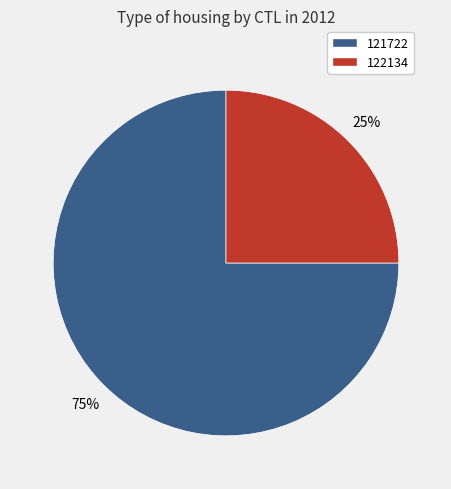

What is the smallest slice in the pie chart?

122134